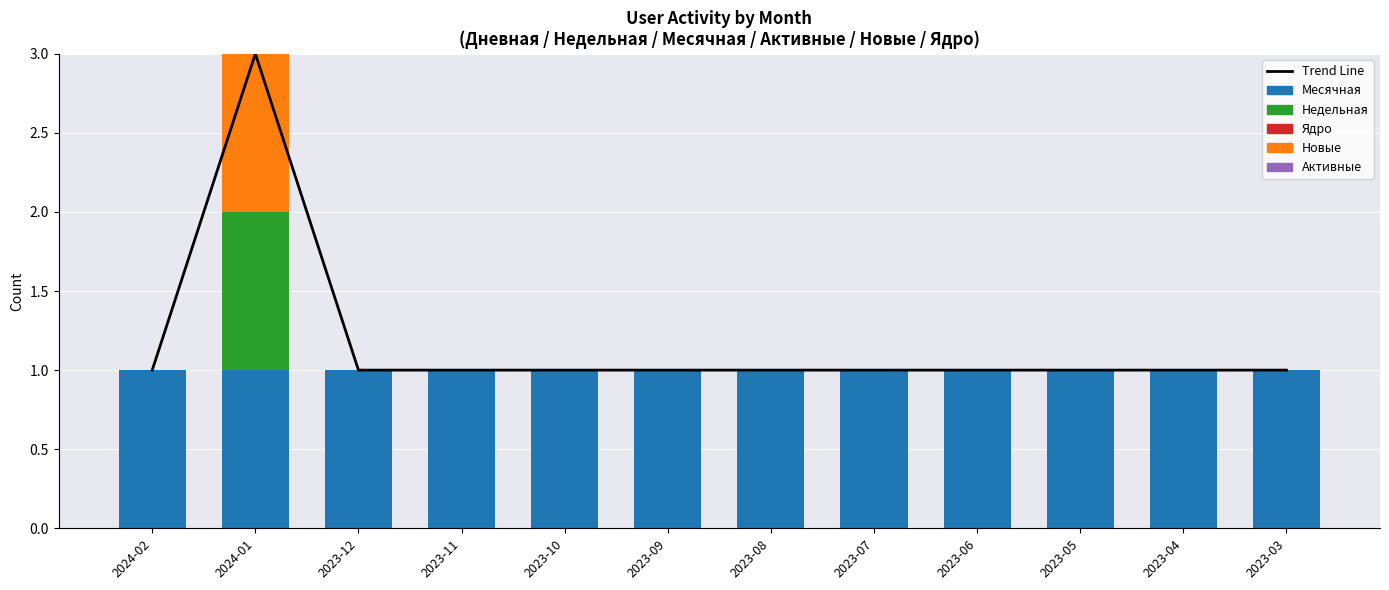

Count the number of data series in this chart.

6